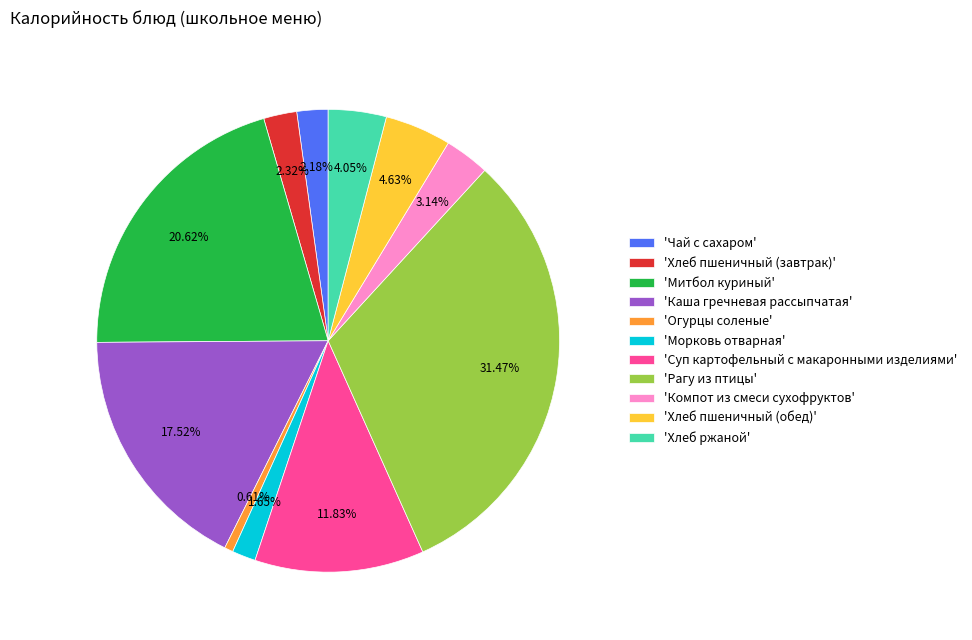

Does any single category account for the majority?

No